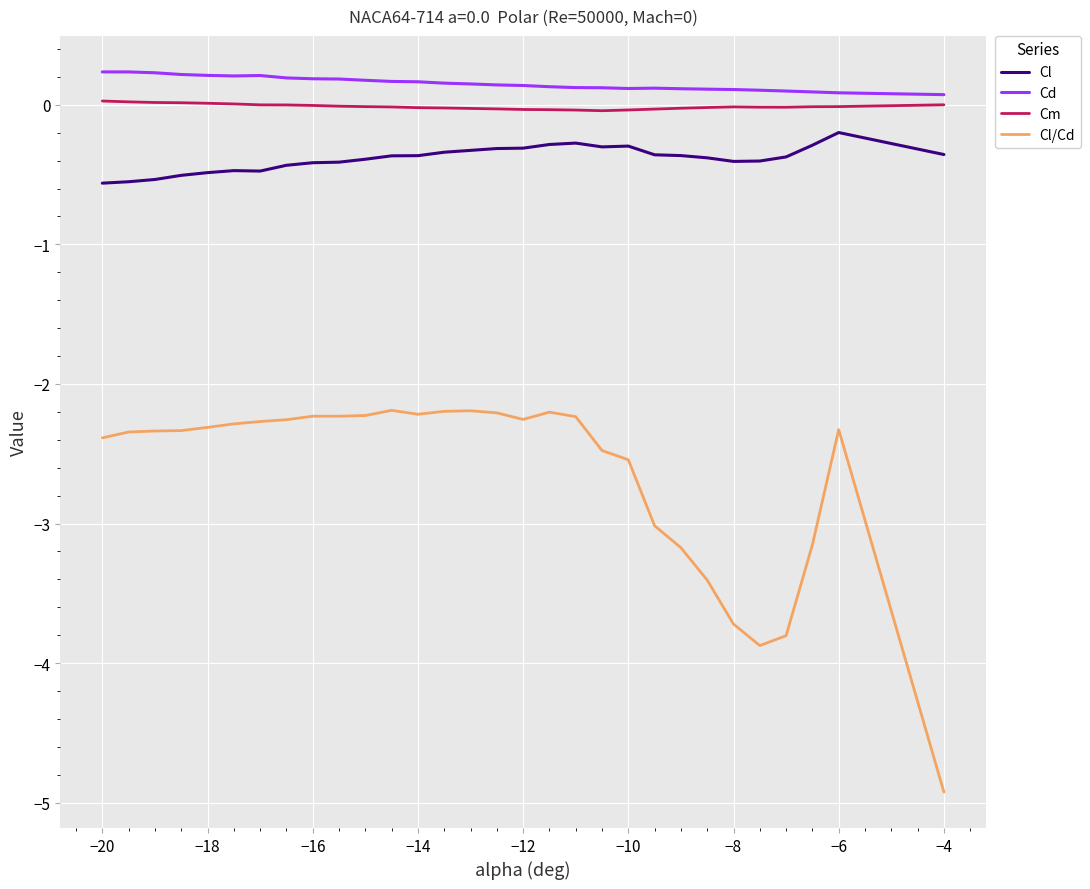

True or false: Cd and Cl/Cd cross at least once.

False